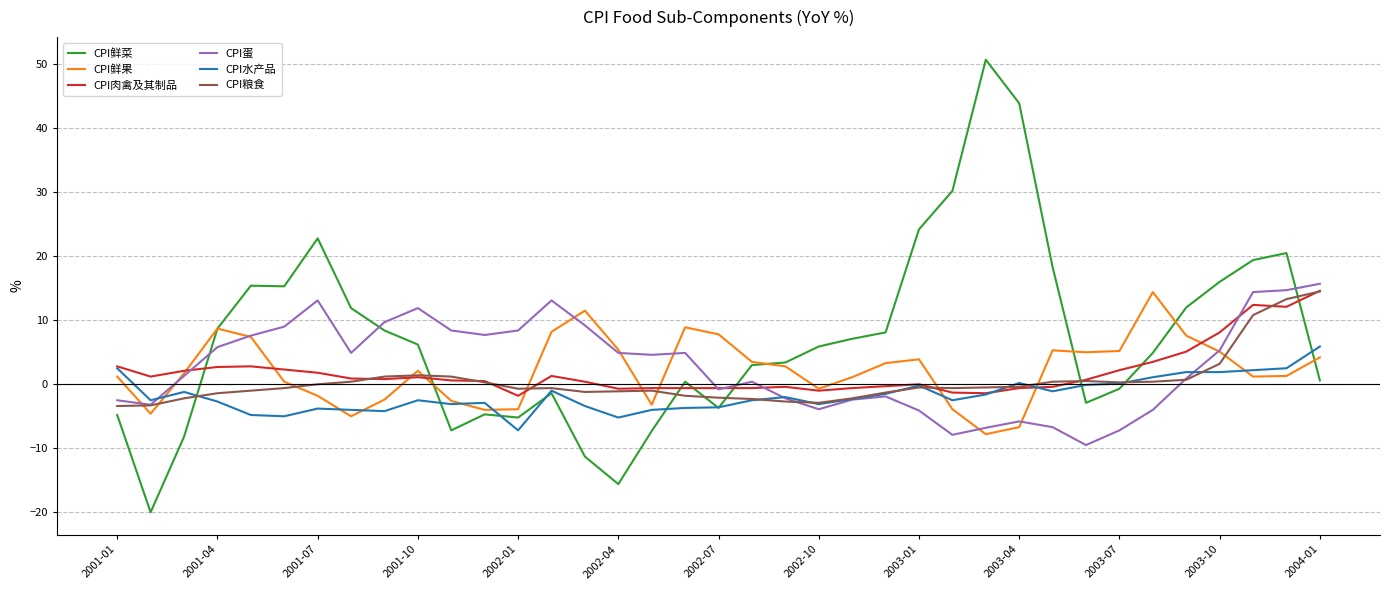

Which series has the largest total across all categories?

CPI鲜菜